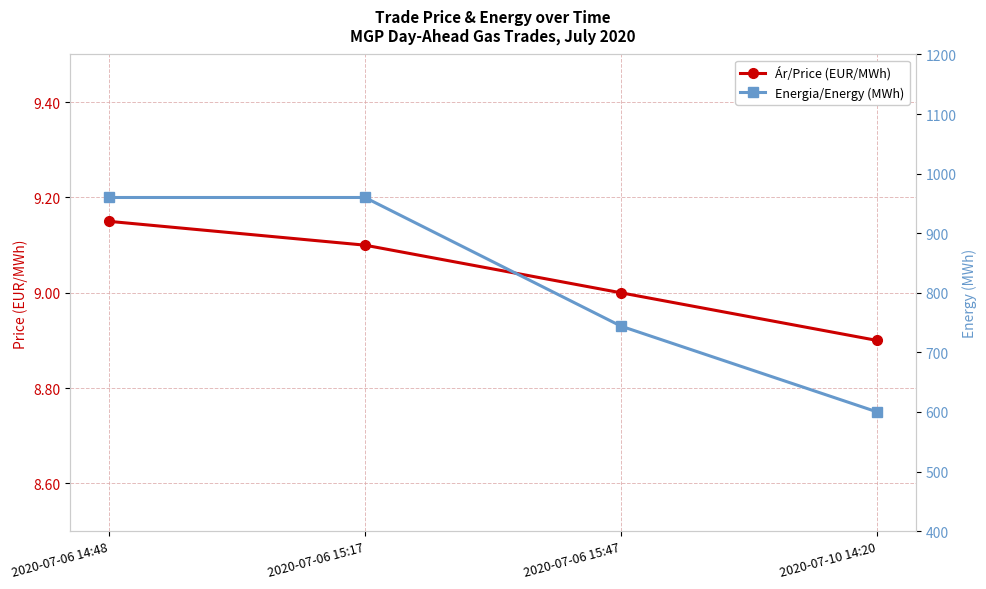

Is it true that Ár/Price (EUR/MWh) equals 9.2 at 2020-07-06 14:48?

True